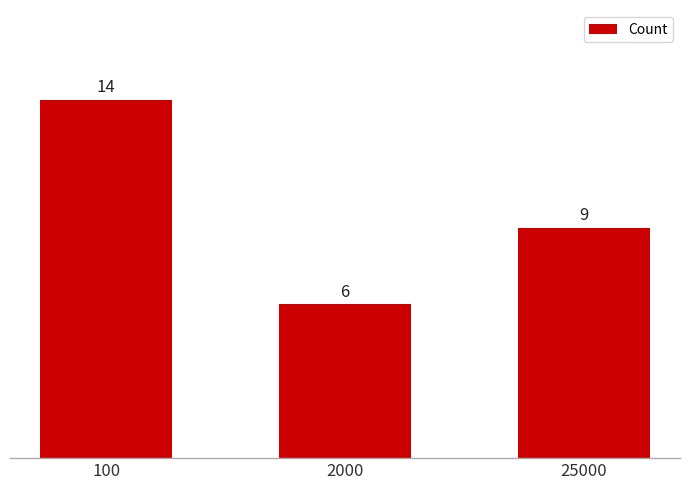

Are the bars horizontal?

No